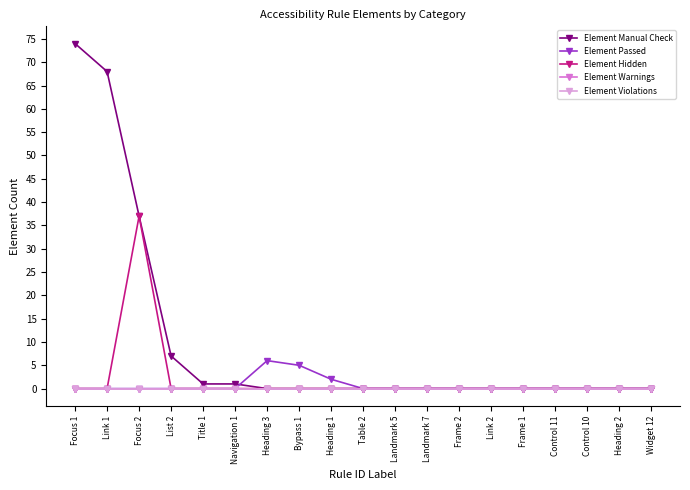

At which category is the sum across all series the highest?

Focus 1